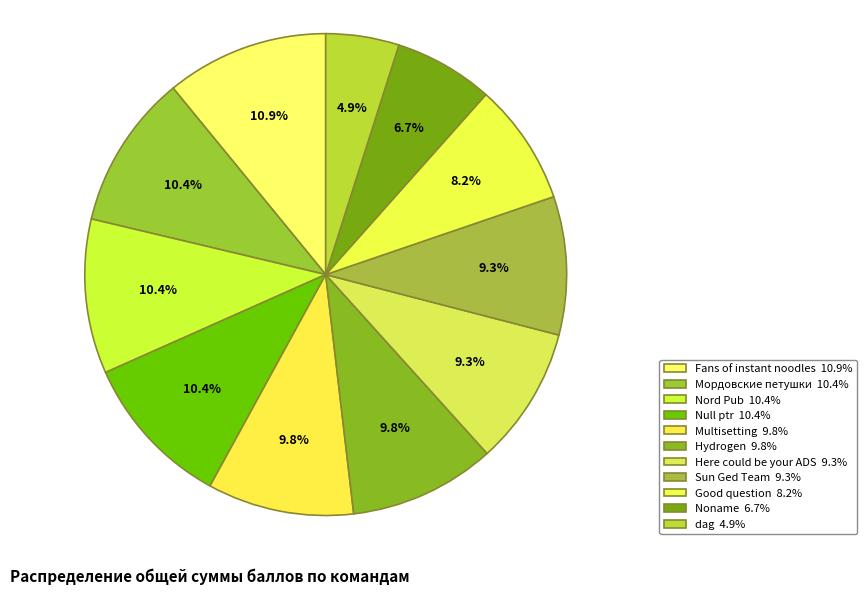

How many segments does this pie chart have?

11